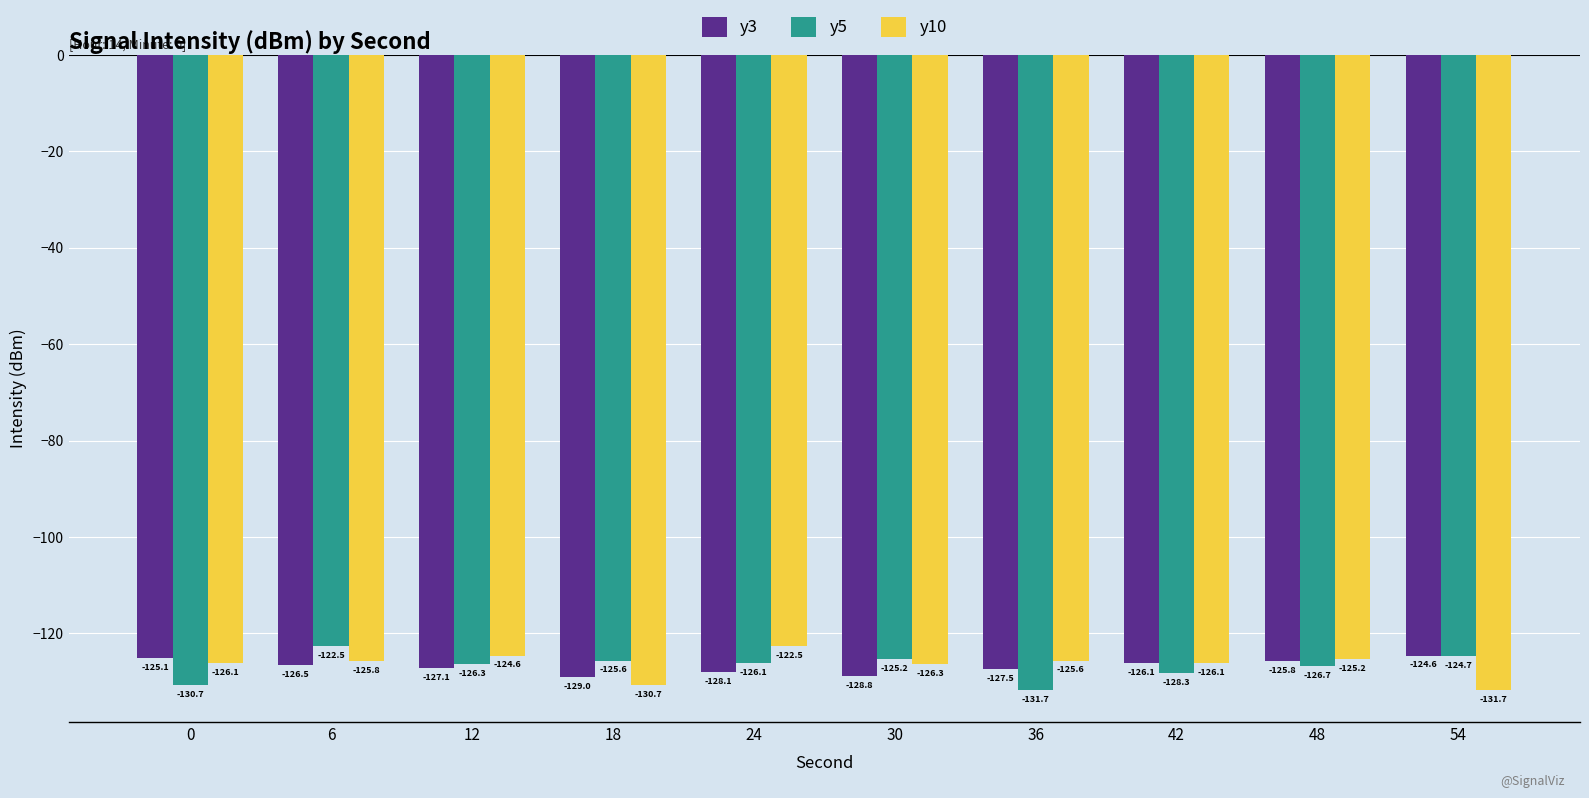

What is the maximum value for y3?

-124.6